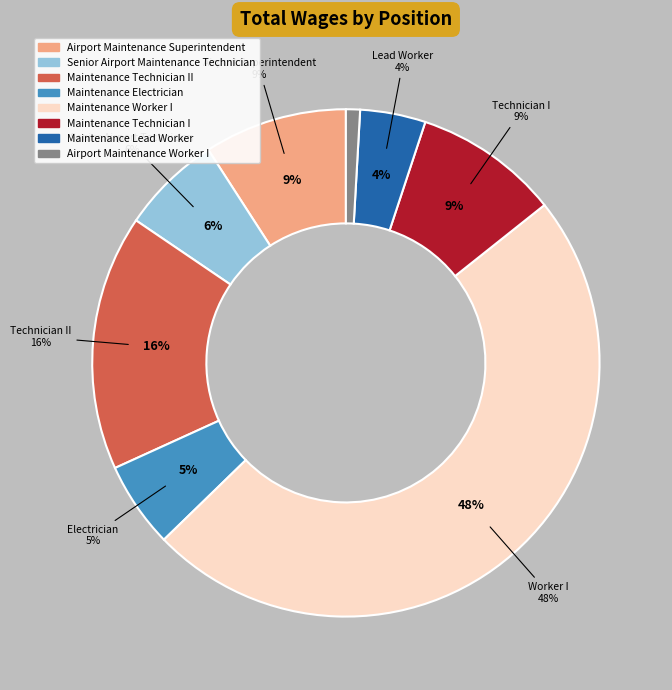

To the nearest percent, what is the difference between the Maintenance Technician II and Maintenance Electrician slice percentages?

11%